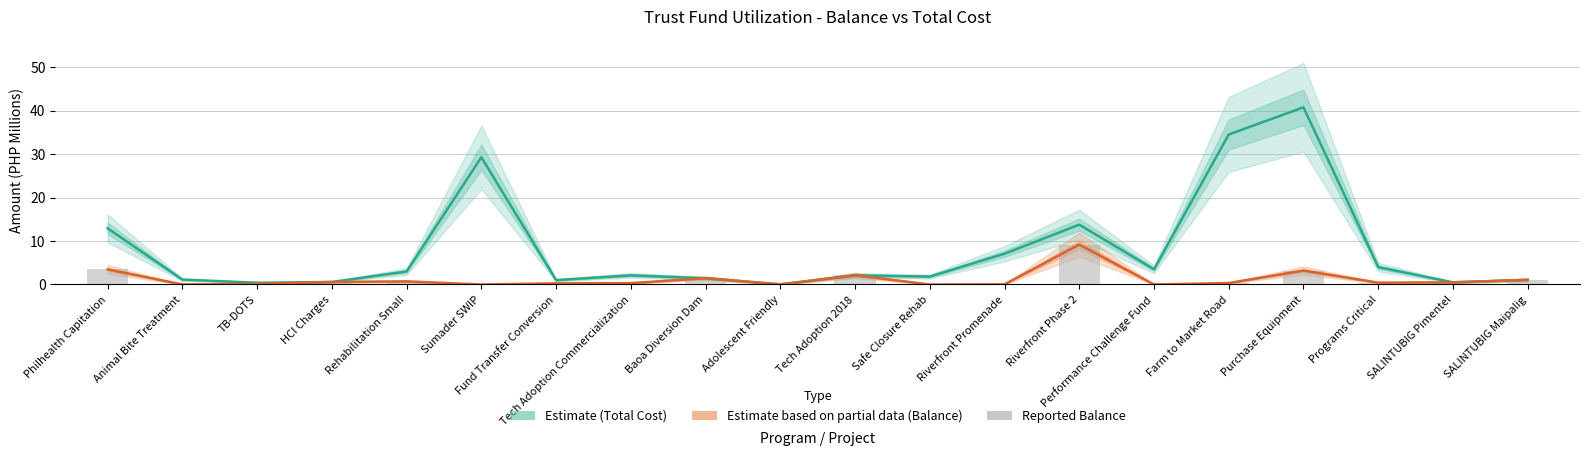

At which label does Reported Balance reach its peak?

Riverfront Phase 2